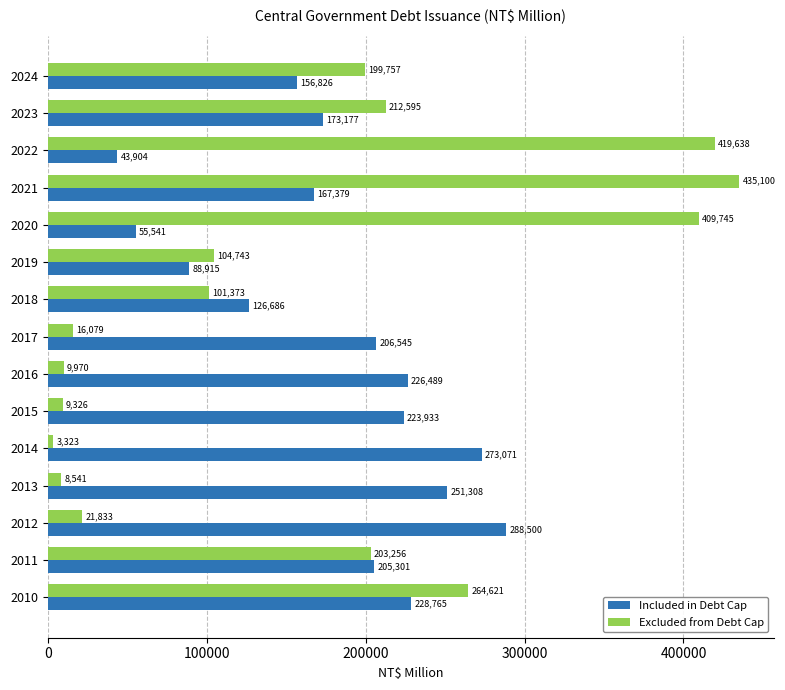

Is it true that Excluded from Debt Cap equals 597505 at 2021?

False